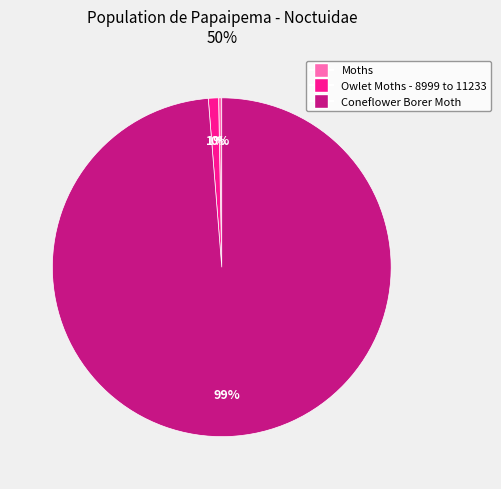

What is the ratio of the value at Coneflower Borer Moth to the value at Moths?

327.7